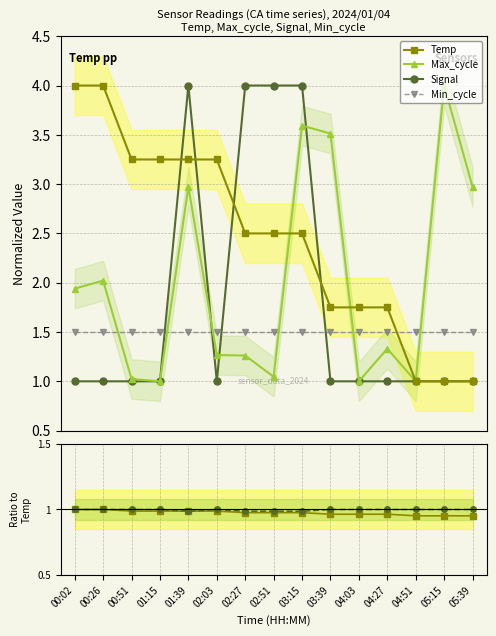

What is the minimum value for Min_cycle?

1.5